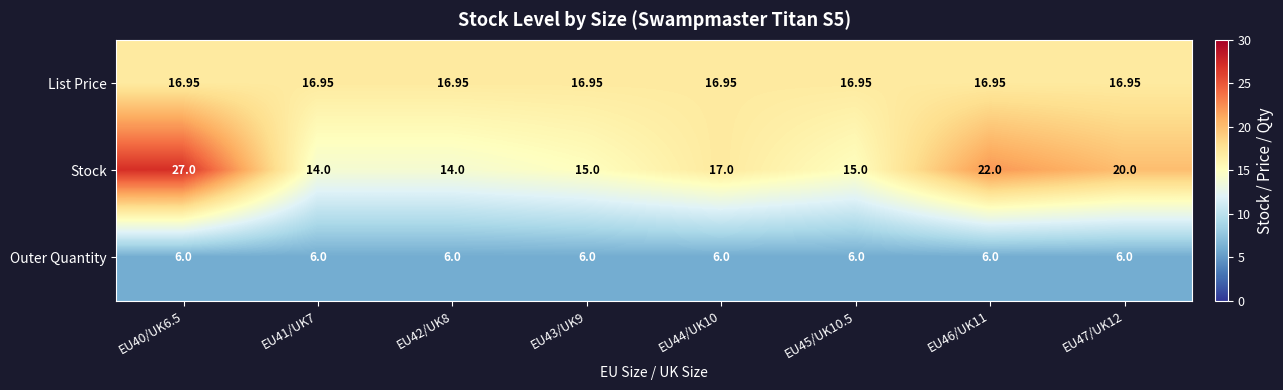

Which label corresponds to the largest value in the chart?

EU40/UK6.5